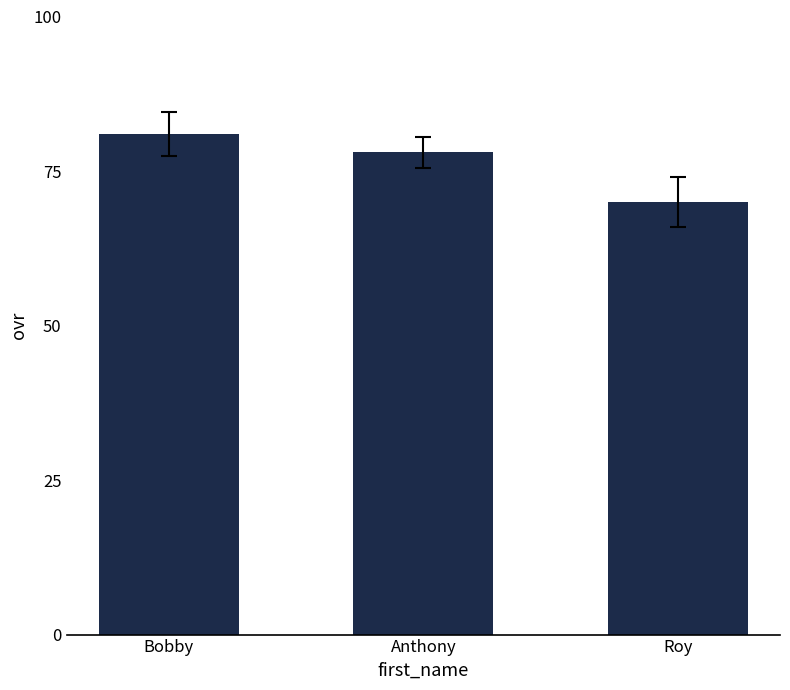

Reading left to right, list all the values displayed in this chart.

Bobby=81	Anthony=78	Roy=70